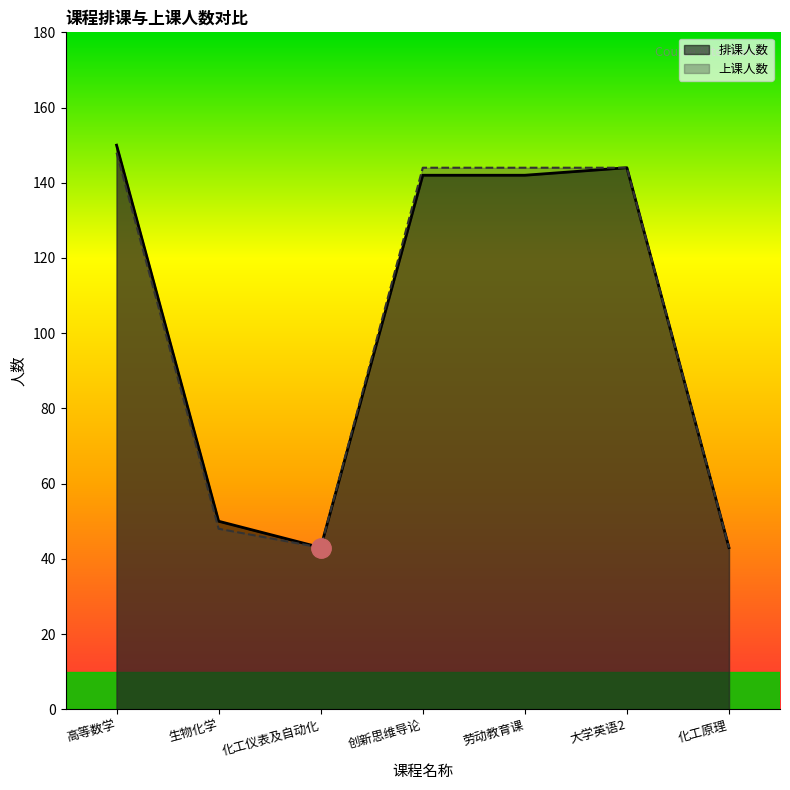

True or false: 上课人数 and 排课人数 cross at least once.

False